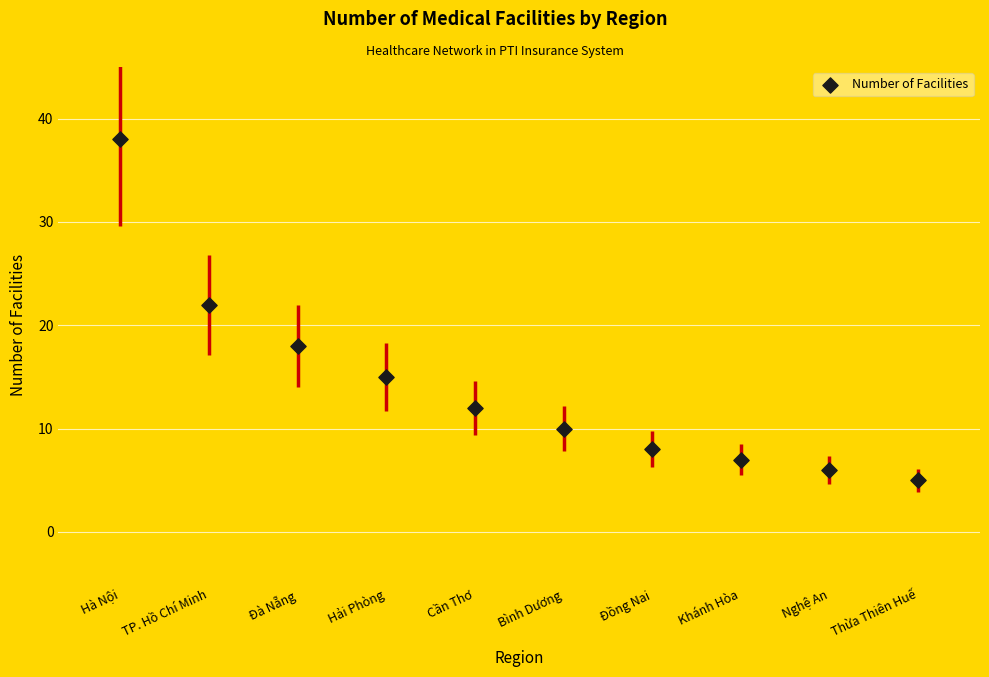

What Y value in the scatter plot is closest to 21?

22